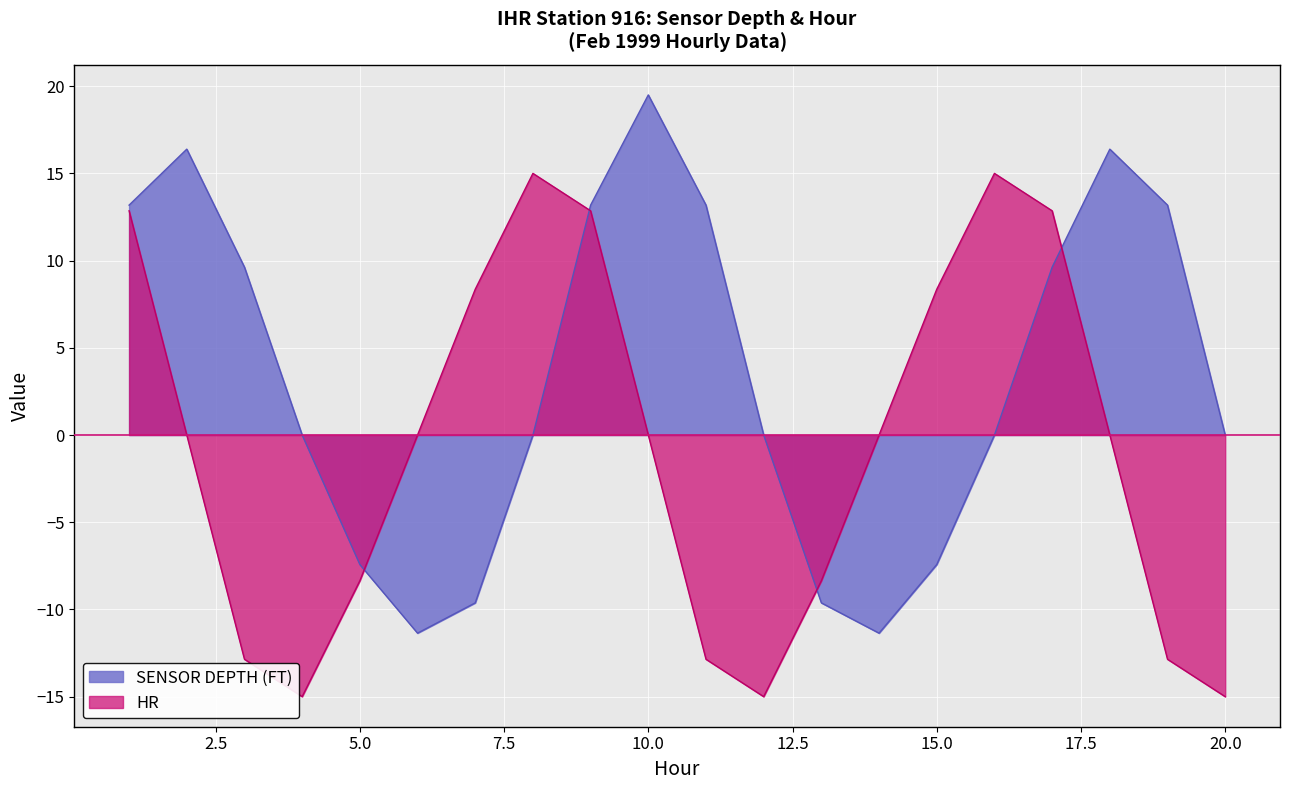

At how many categories does at least one series exceed 7?

13